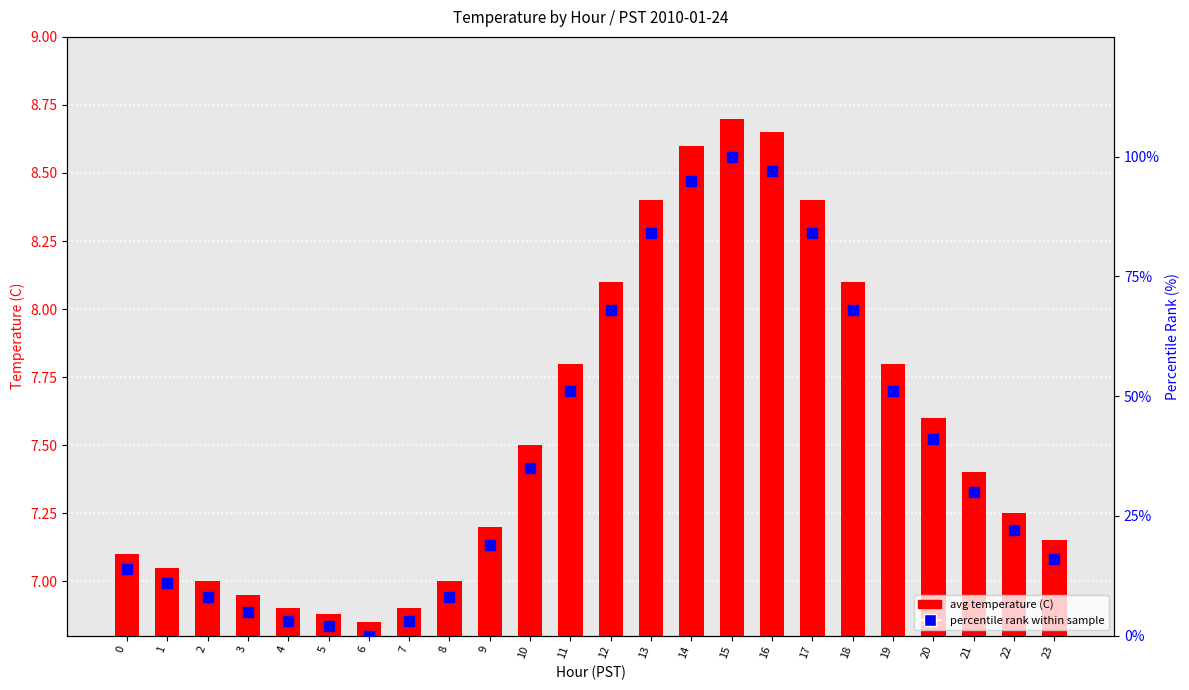

Which series has the widest spread of Y values?

percentile rank within sample